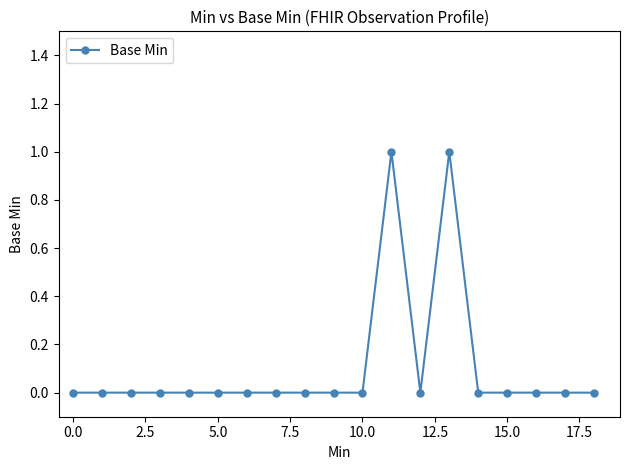

How many data points does each series have?

19